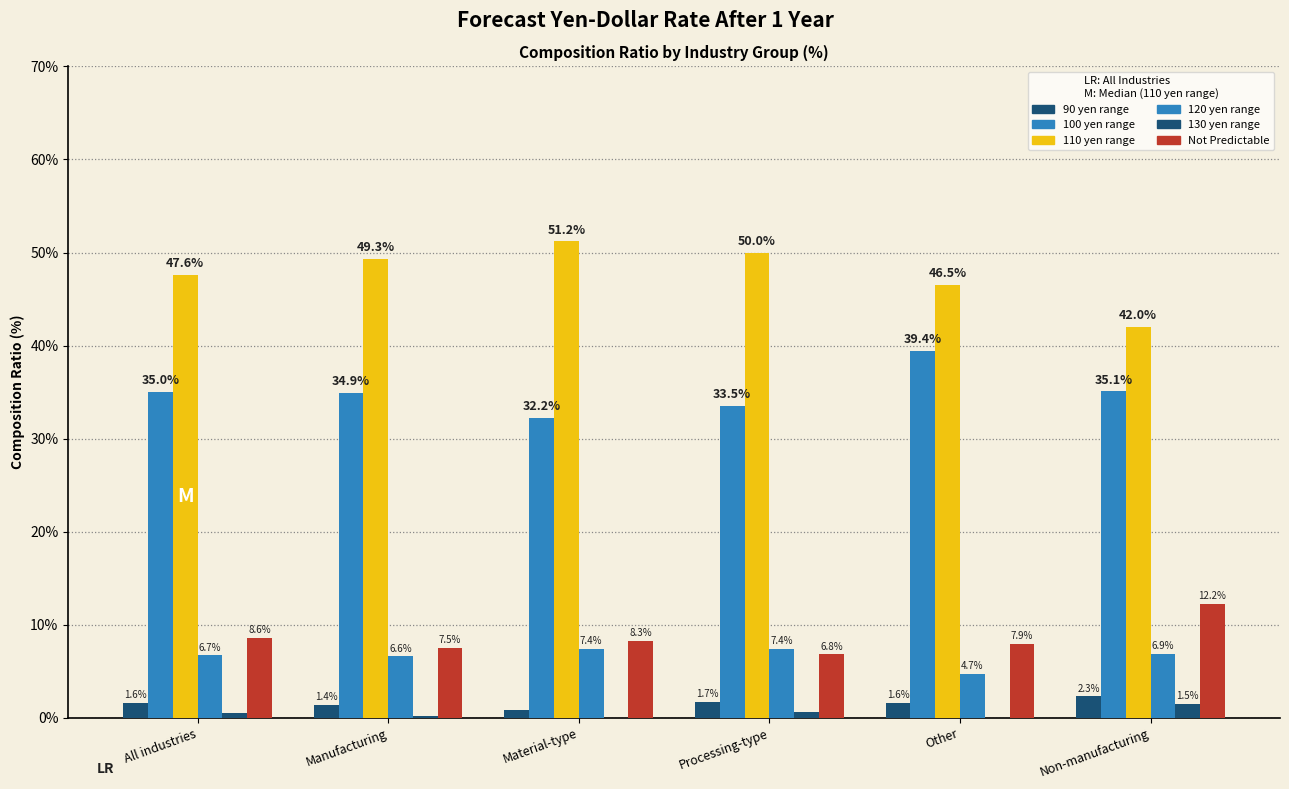

How many series are shown in this chart?

6